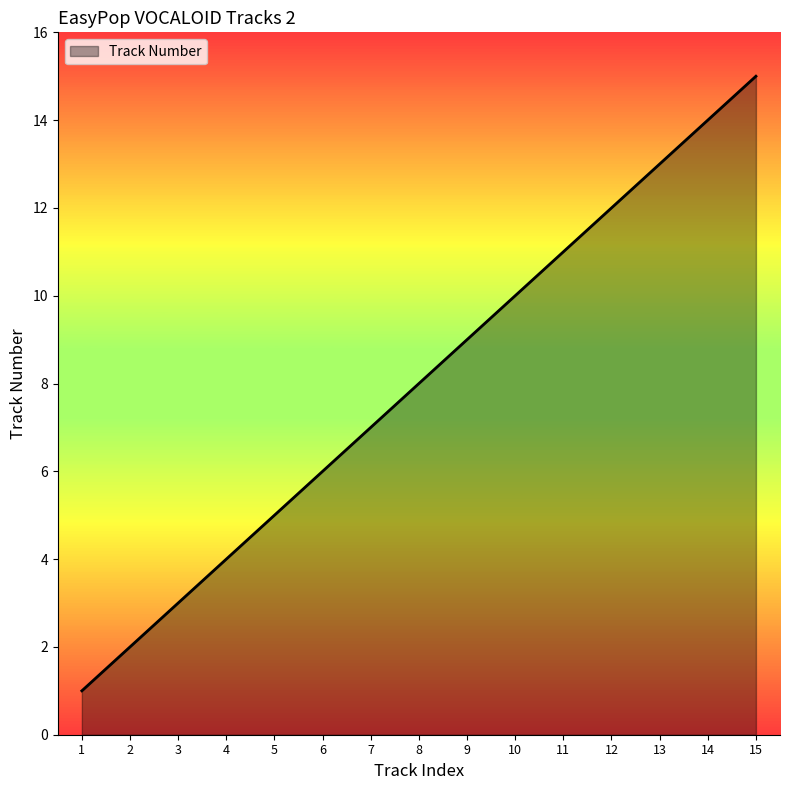

What is the difference between the maximum and minimum values?

14